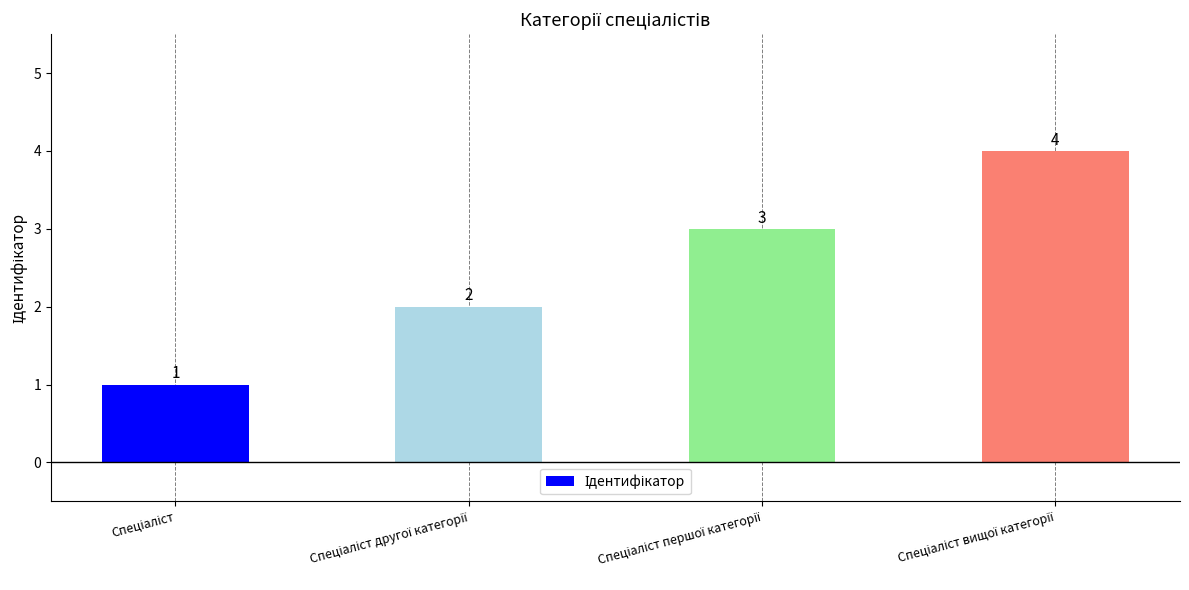

What is the value of the 1st bar from the left?

1